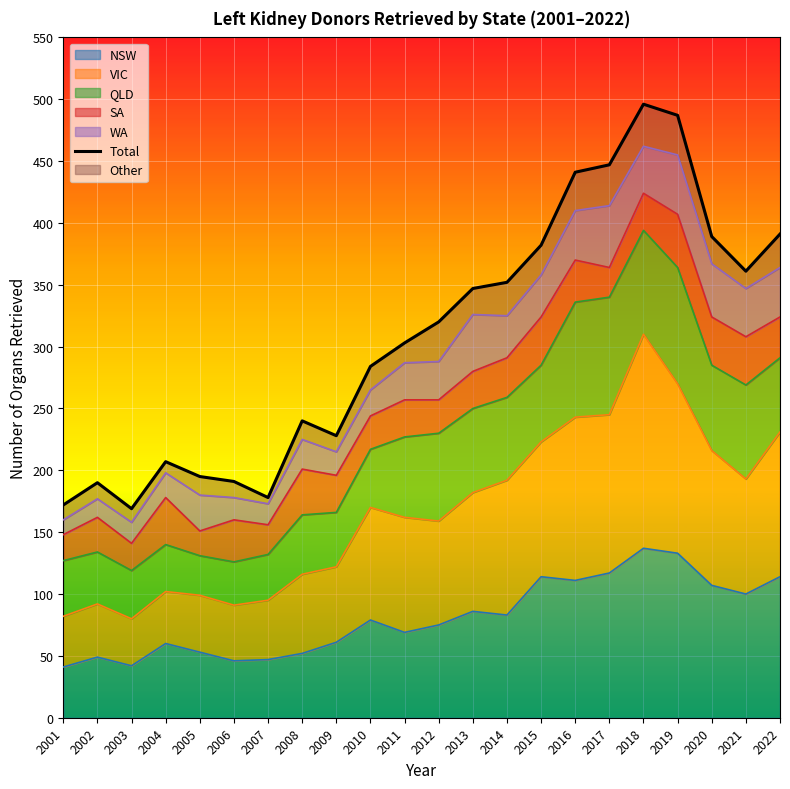

Read the value at 2019, to the nearest 5.

485